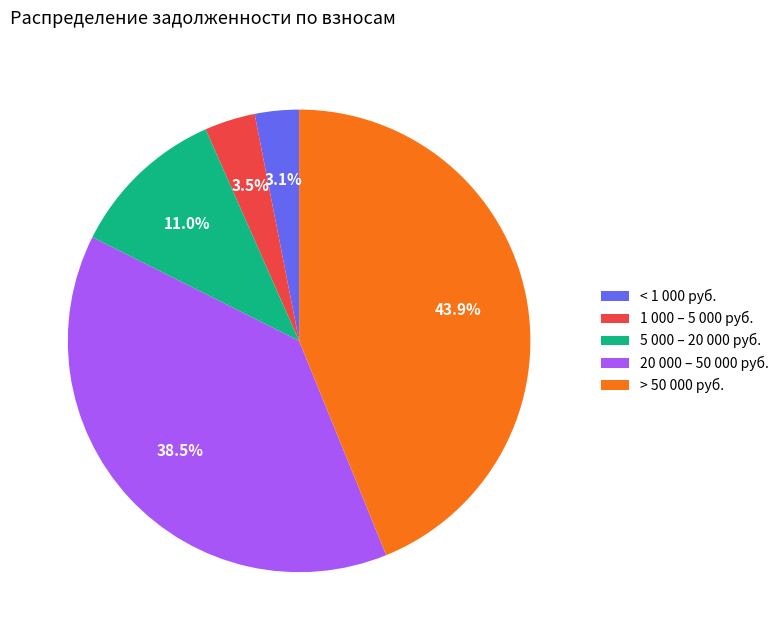

Combined, do 5 000 – 20 000 руб. and < 1 000 руб. account for over 50%?

No